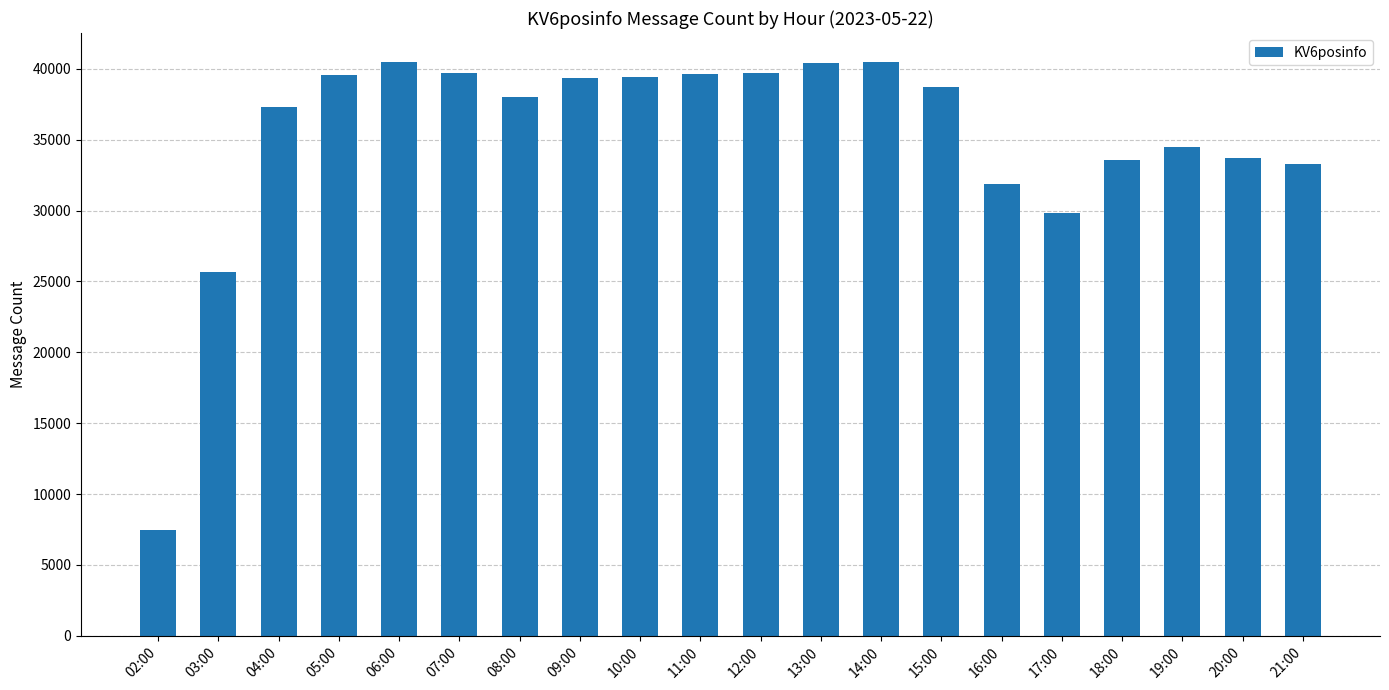

Approximately how many times larger is the value at 16:00 compared to 06:00?

0.8